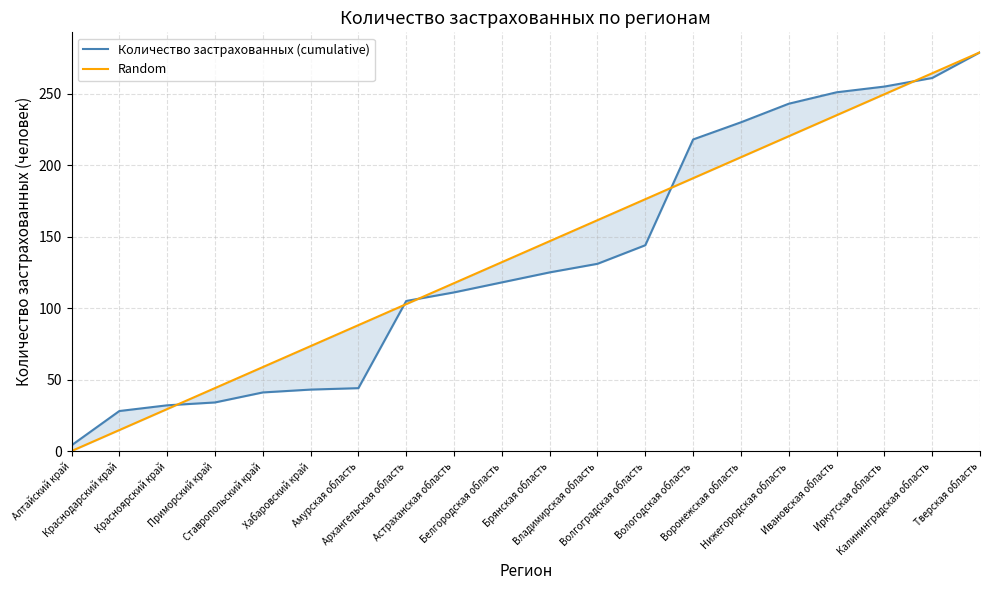

Which series has the widest spread of values?

Random